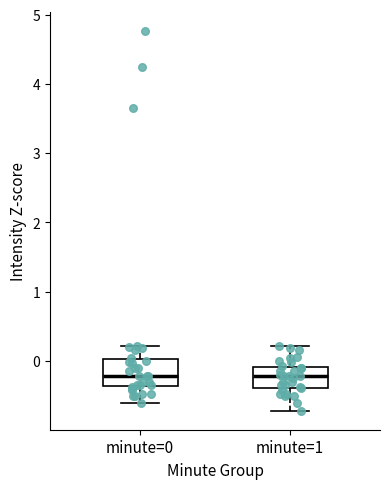

Reading left to right, transcribe this box plot: for each box, give where its median line is, the range the box spans, and where its two whiskers end, as read against the y-axis. The values are not printed on the chart, so give them approximately, as read against the axis.

minute=0: median -0.2, box -0.4 to 0.0, whiskers -0.6 to 0.2
minute=1: median -0.2, box -0.4 to -0.1, whiskers -0.7 to 0.2